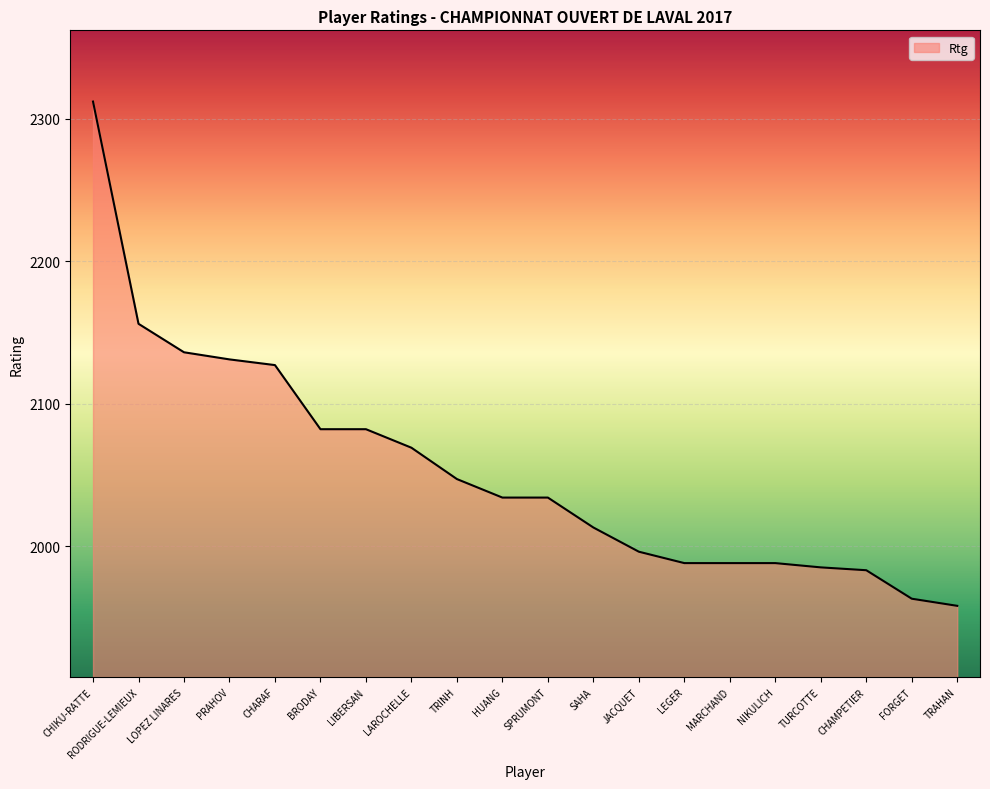

What is the smallest value displayed?

1958